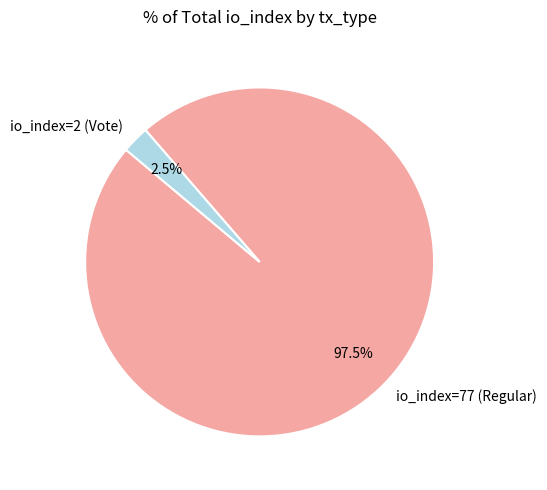

Rank the categories by value from lowest to highest.

io_index=2 (Vote), io_index=77 (Regular)